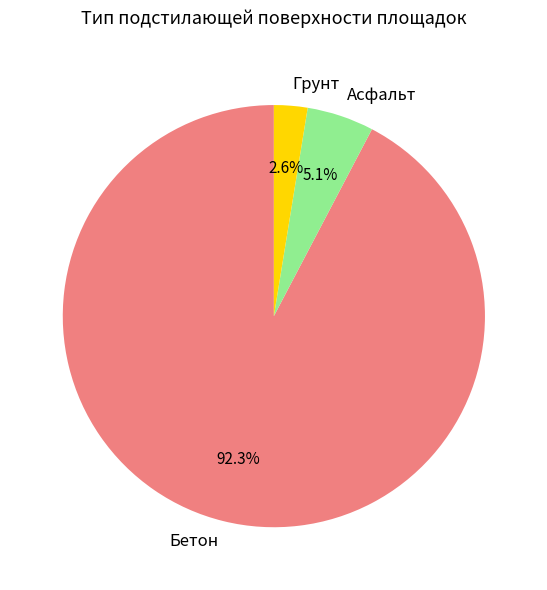

Is Асфальт the majority of the pie?

No